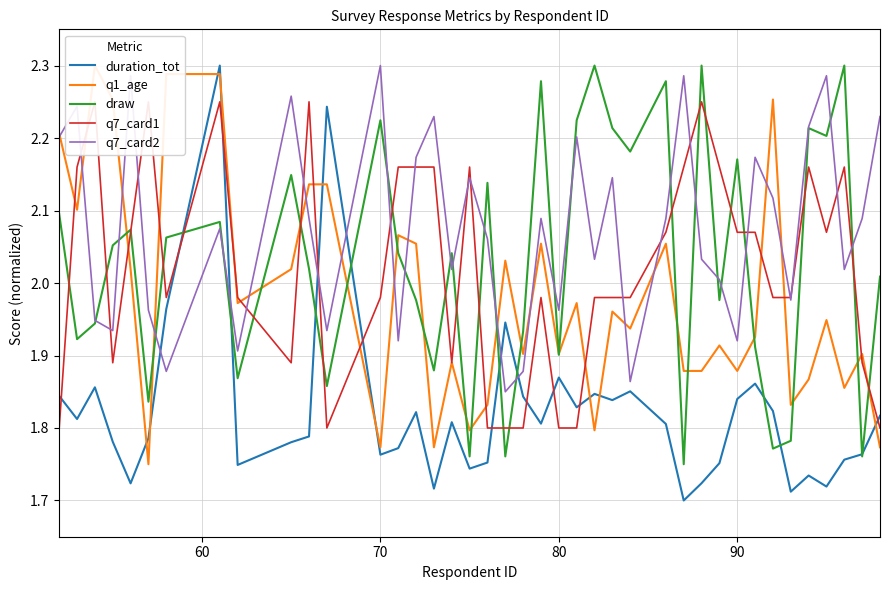

What is the average value of the duration_tot series?

1.8